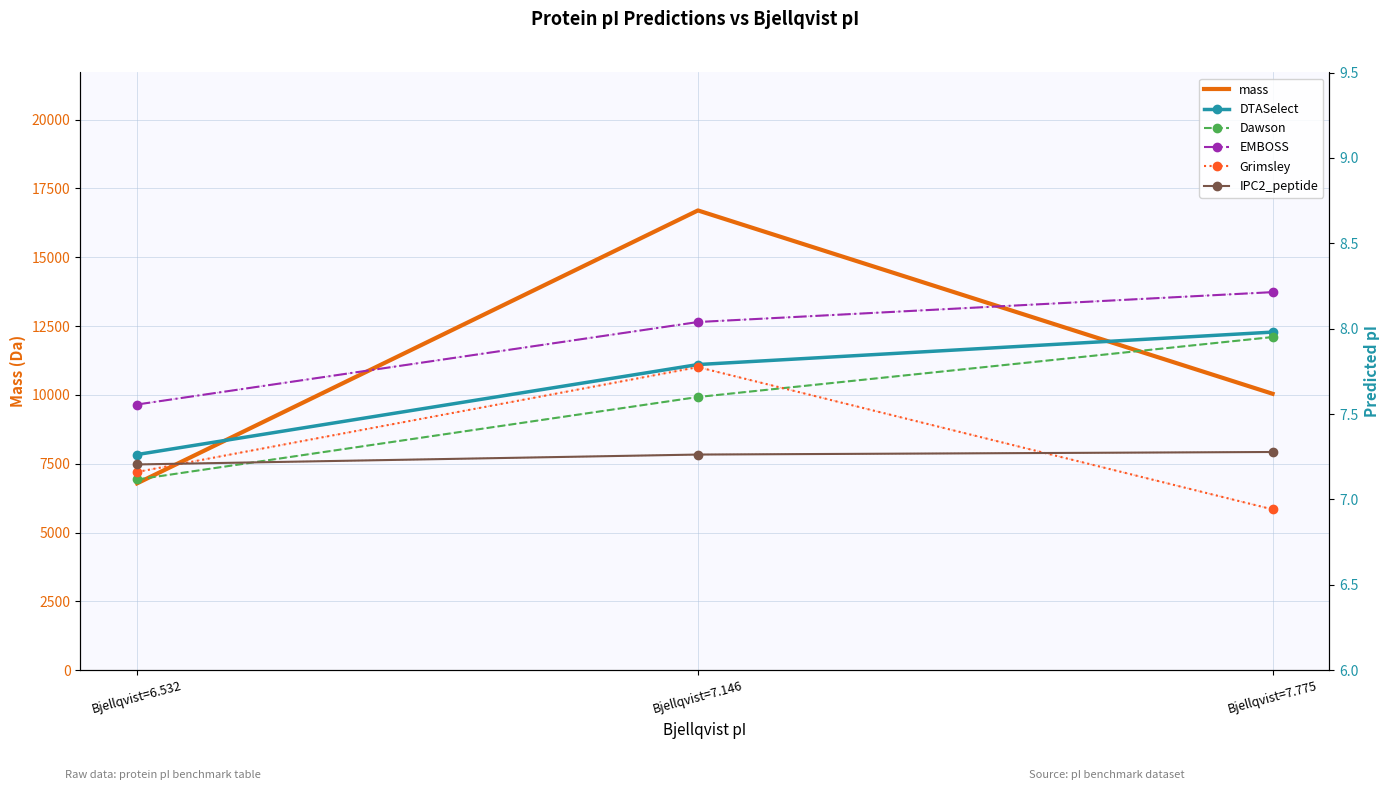

What position from the right is Bjellqvist=6.532?

3